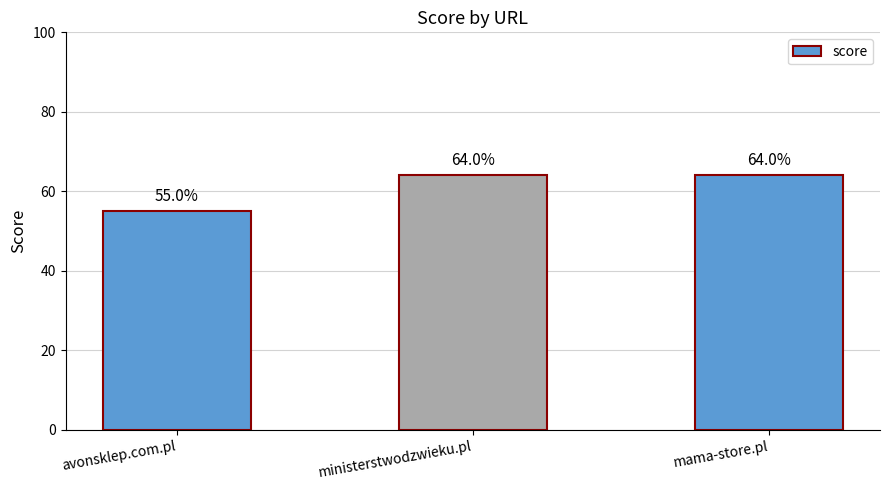

What is the smallest value displayed?

55